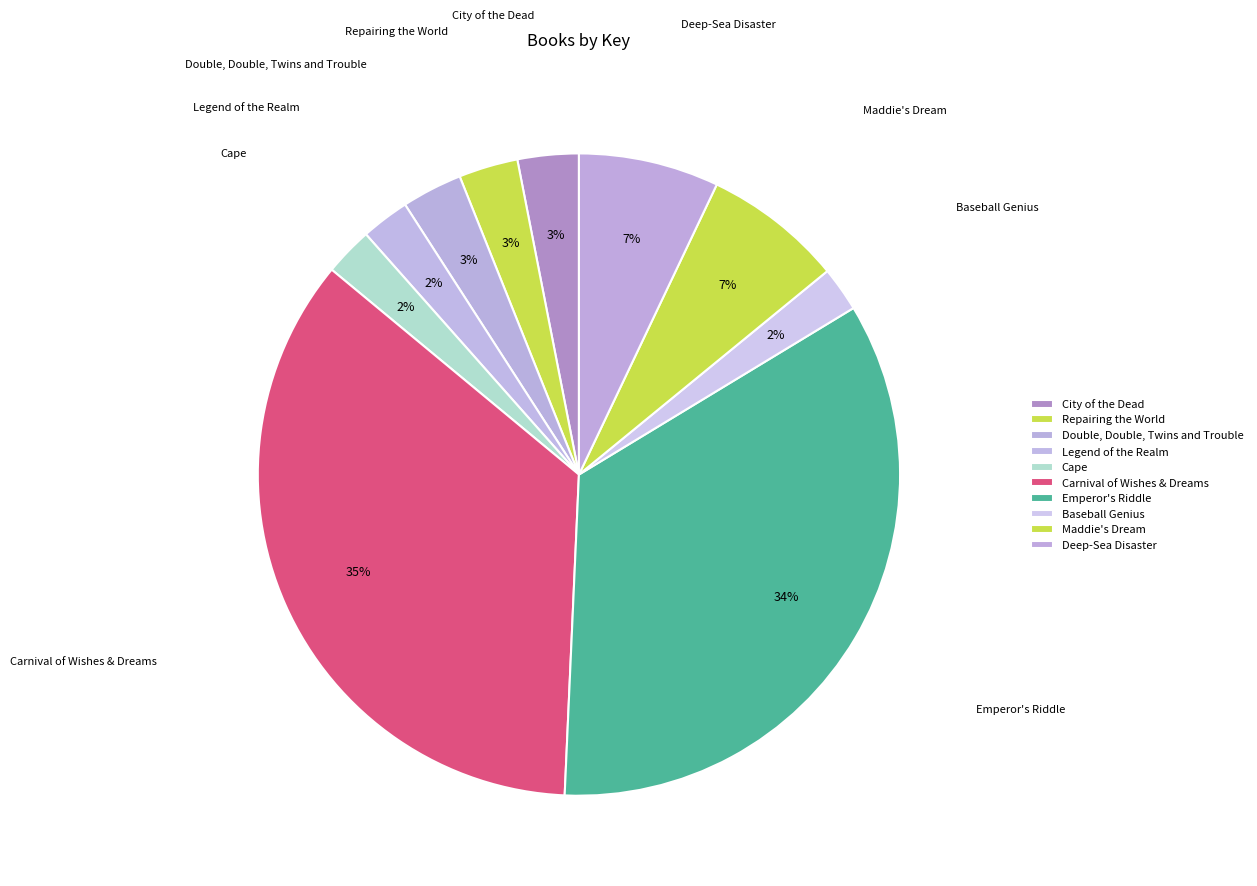

What percentage is the City of the Dead slice, to the nearest percent?

3%